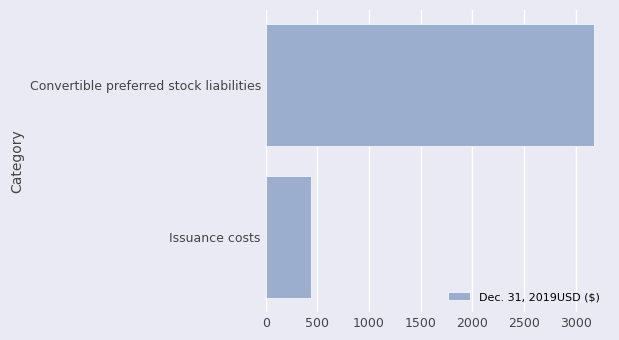

Rank the categories by value from highest to lowest.

Convertible preferred stock liabilities, Issuance costs